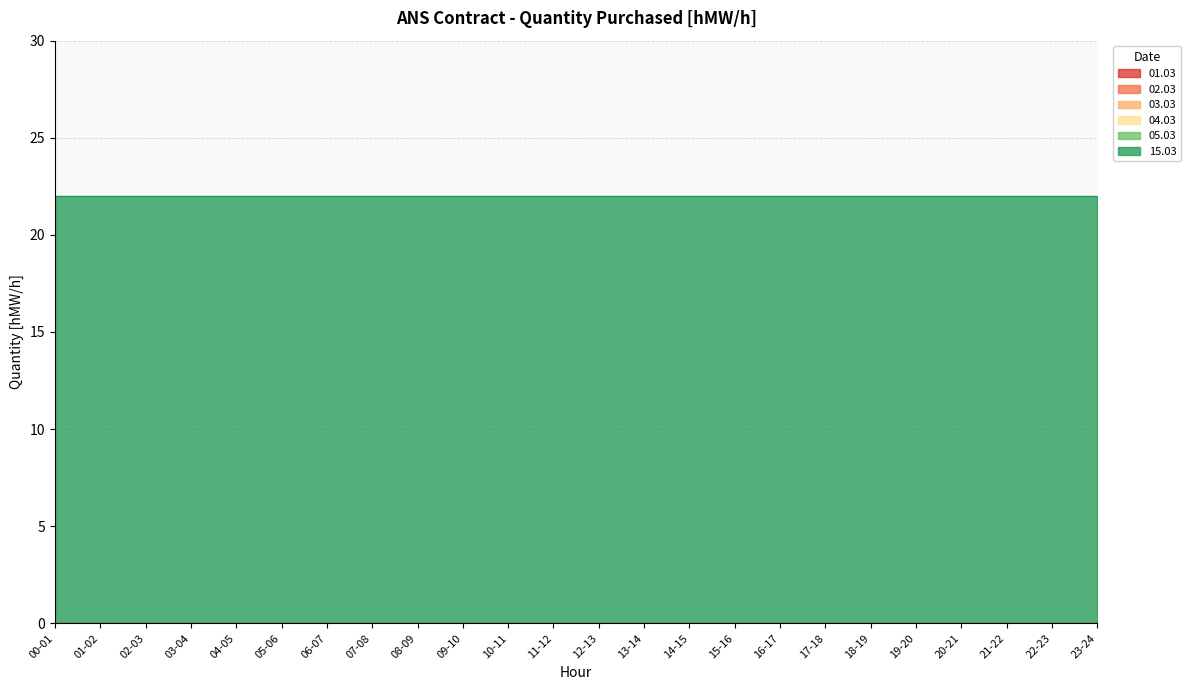

Is the value of 05.03 at 08-09 greater than the value of 03.03 at 23-24?

No